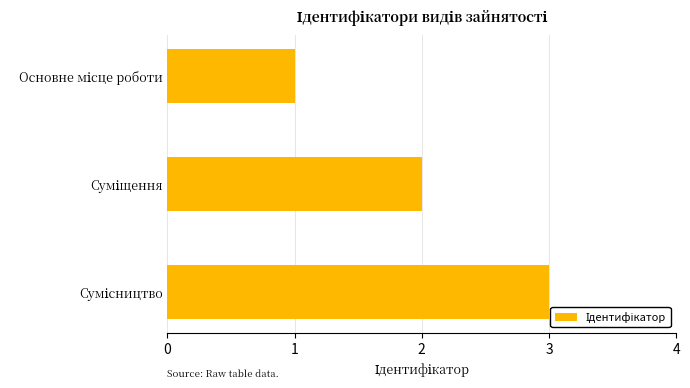

What is the sum of all values?

6